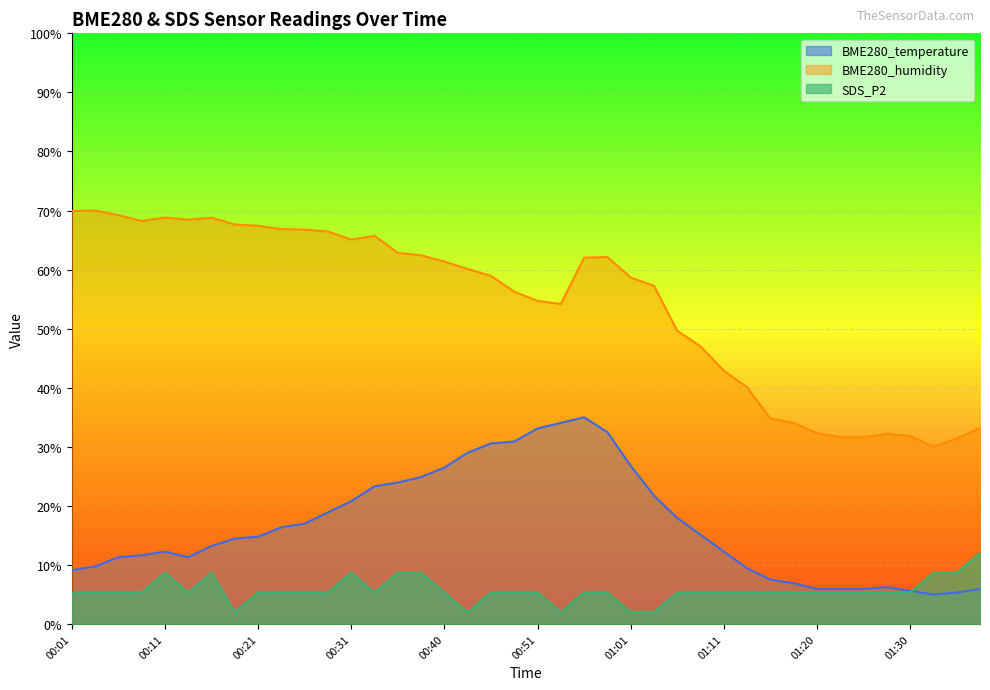

At which label does BME280_temperature reach its minimum?

01:33